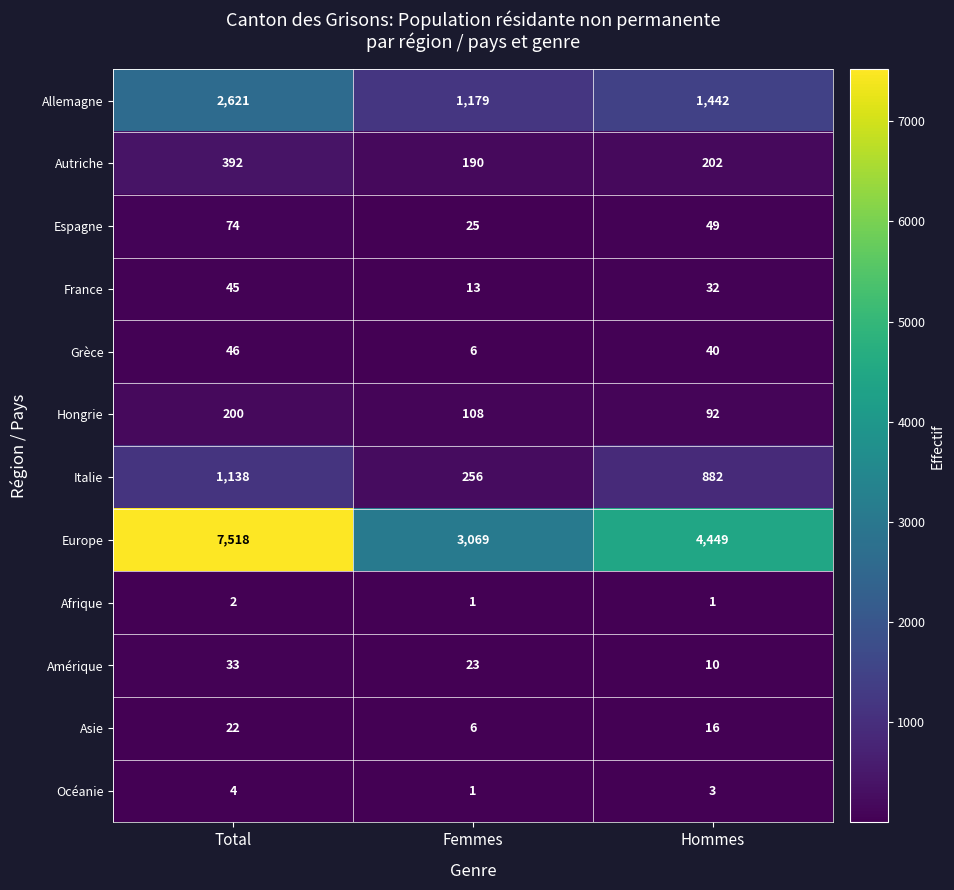

What is the difference between the highest and lowest values at Total?

7516